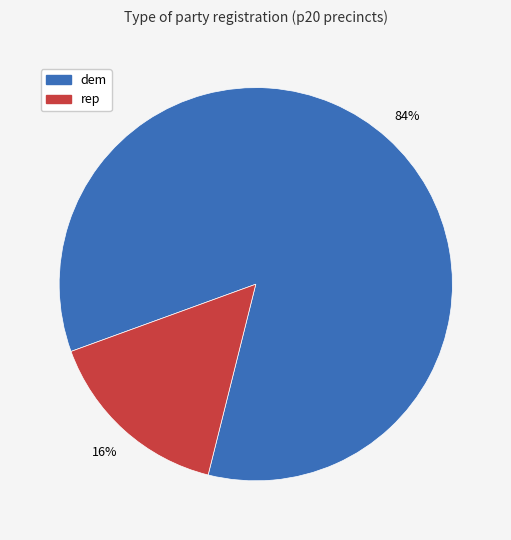

To the nearest percent, what is the average slice percentage?

50%